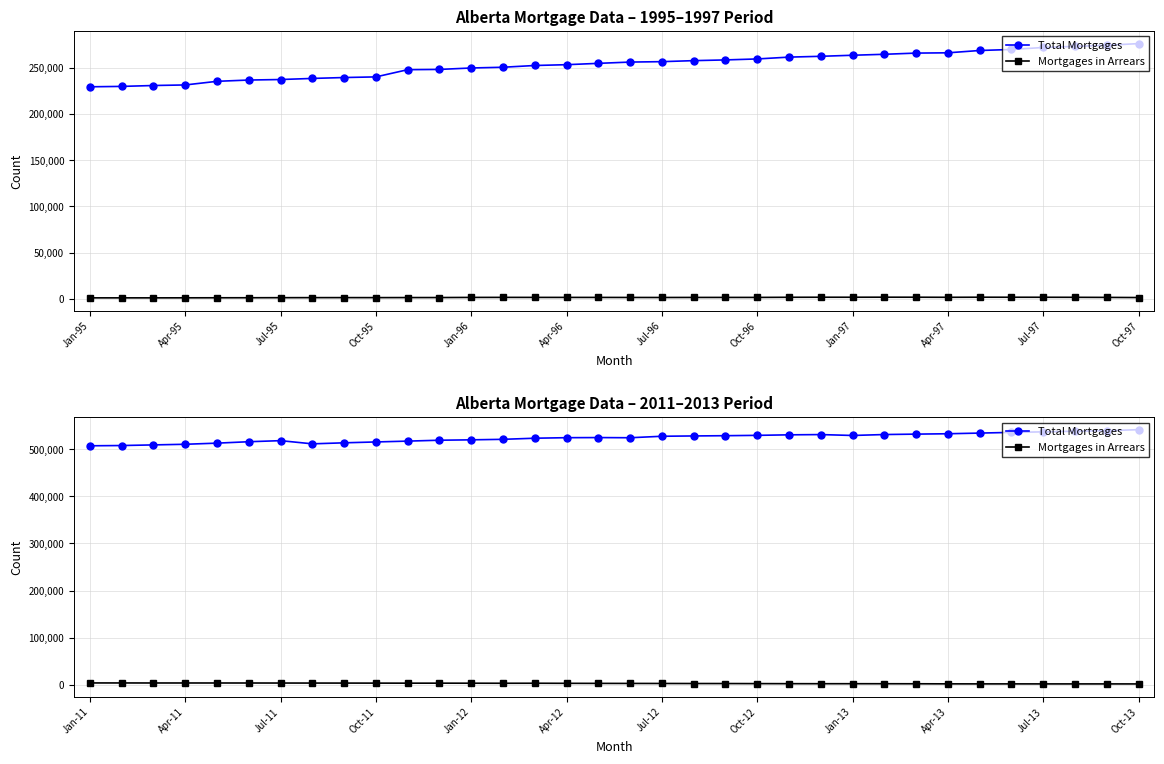

True or false: Total Mortgages and Mortgages in Arrears cross at least once.

False